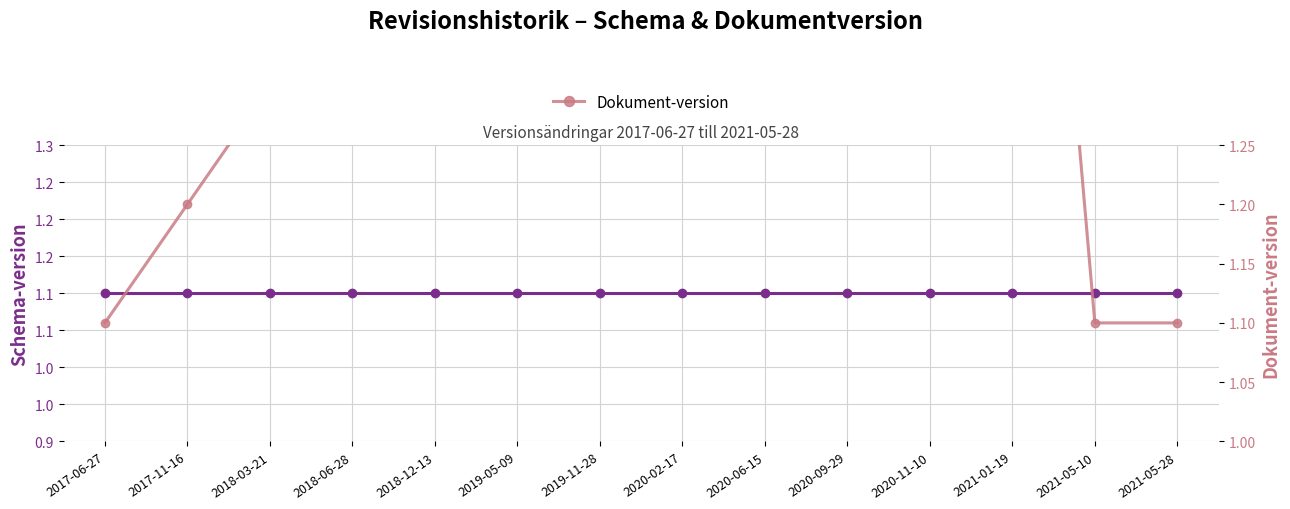

Rank the series by their maximum value, from highest to lowest.

Dokument-version, Schema-version